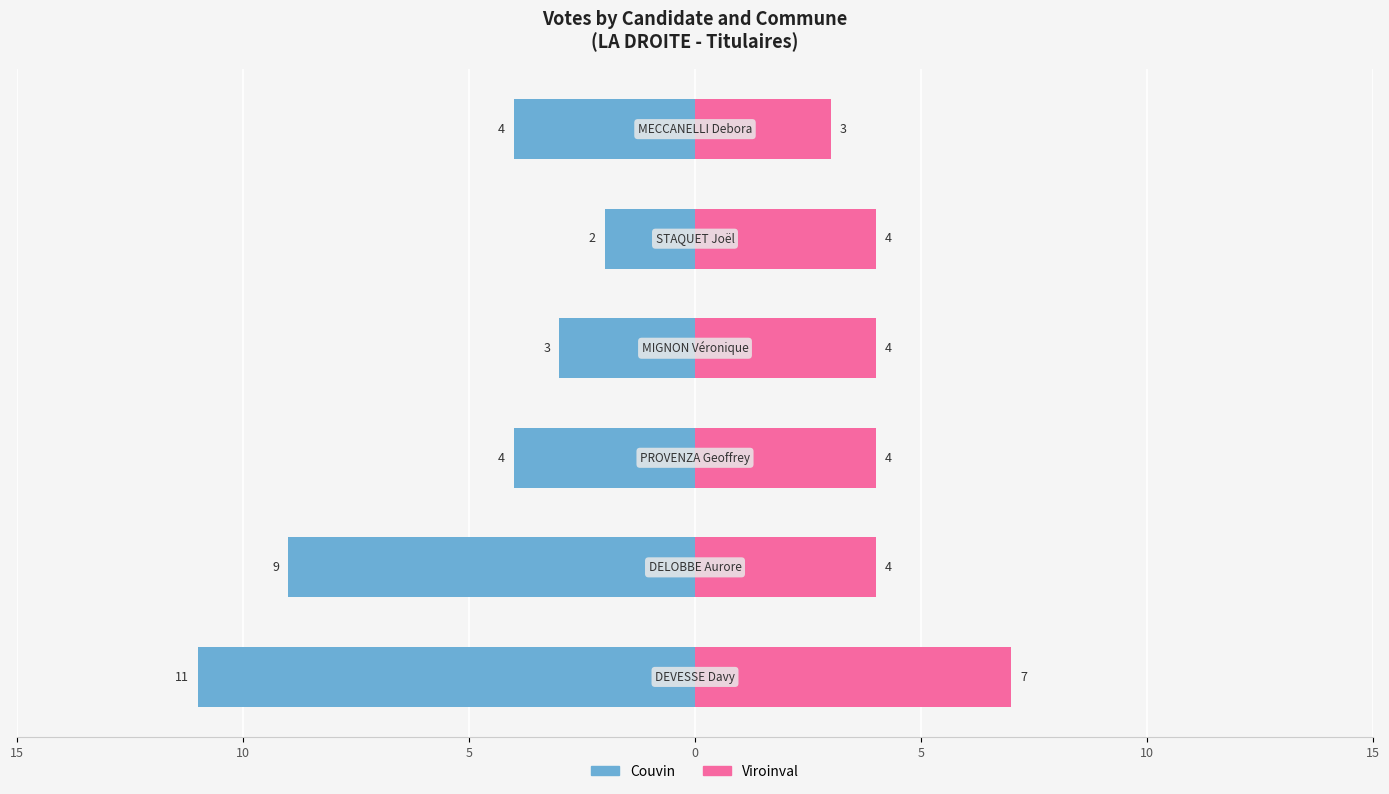

Which series changed the most between 10 and 5?

Couvin